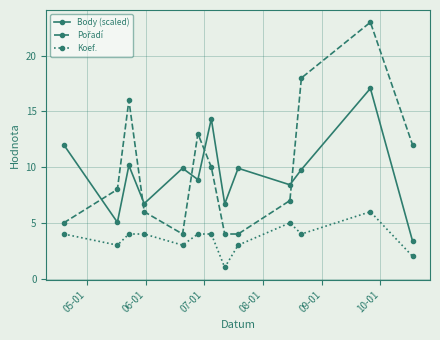

True or false: Koef. and Body (scaled) cross at least once.

False